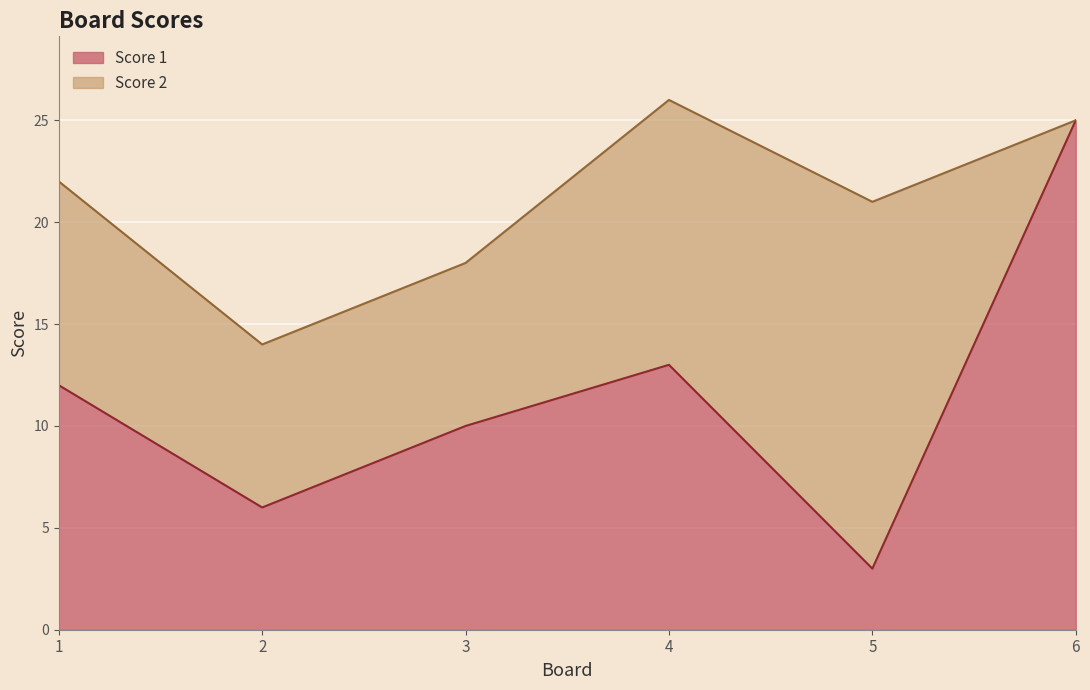

The chart shows a value of 23 at 4. True or false?

False